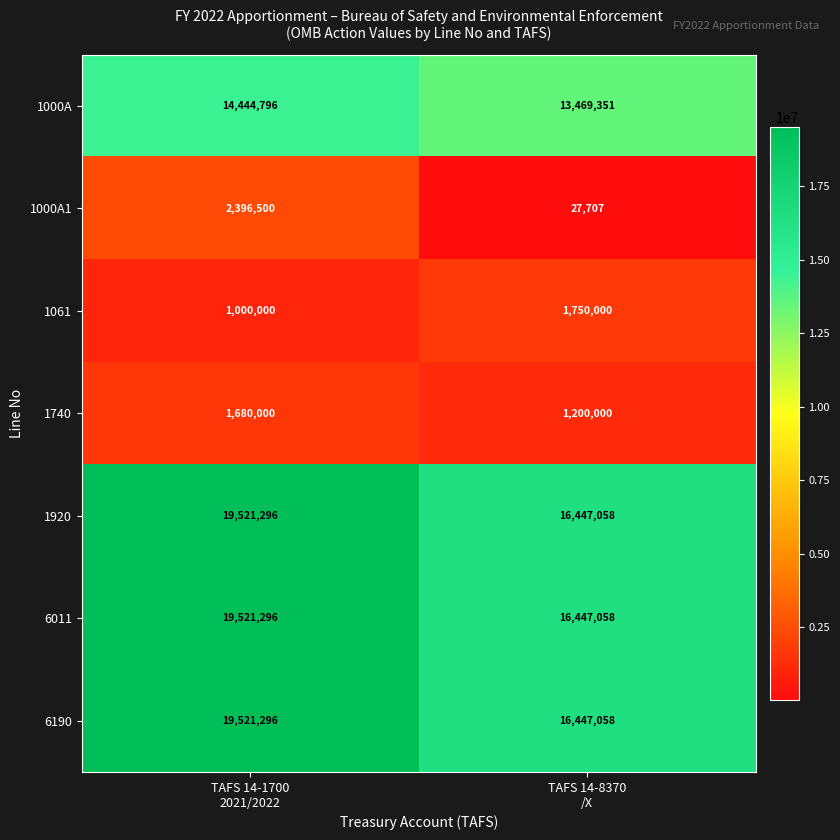

What is the sum of all 1061 values?

2750000